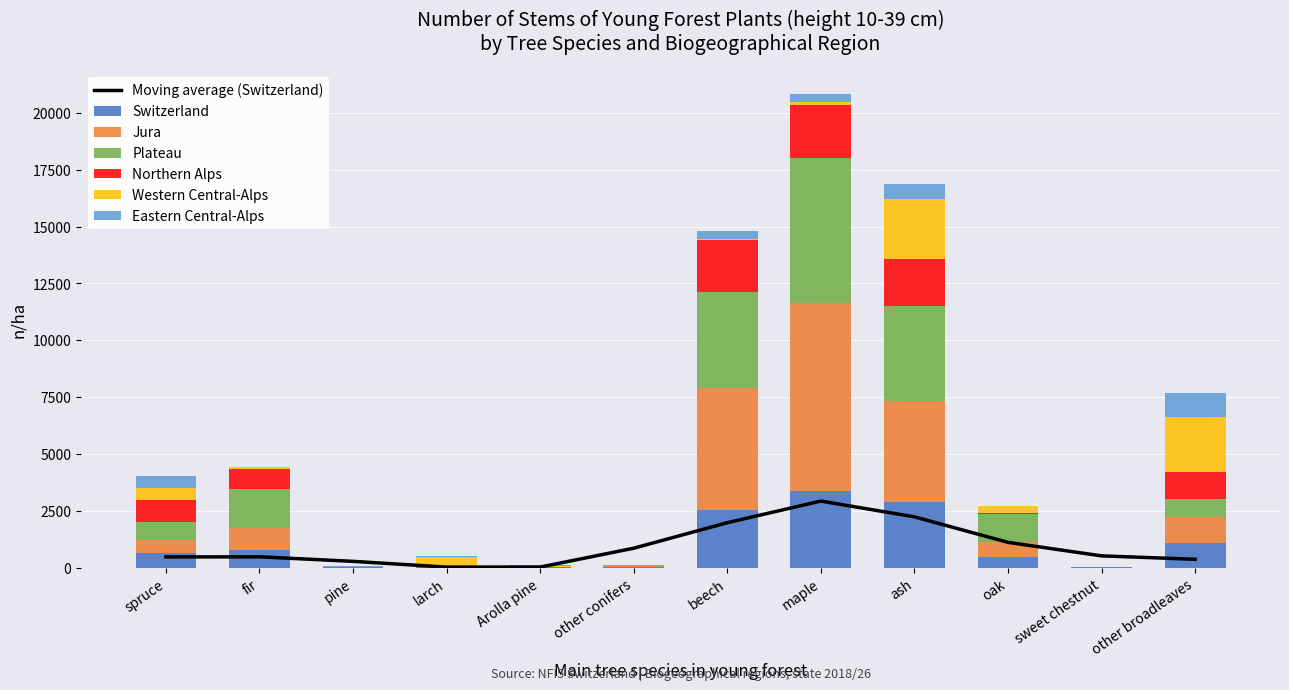

Does the chart contain any negative values?

No